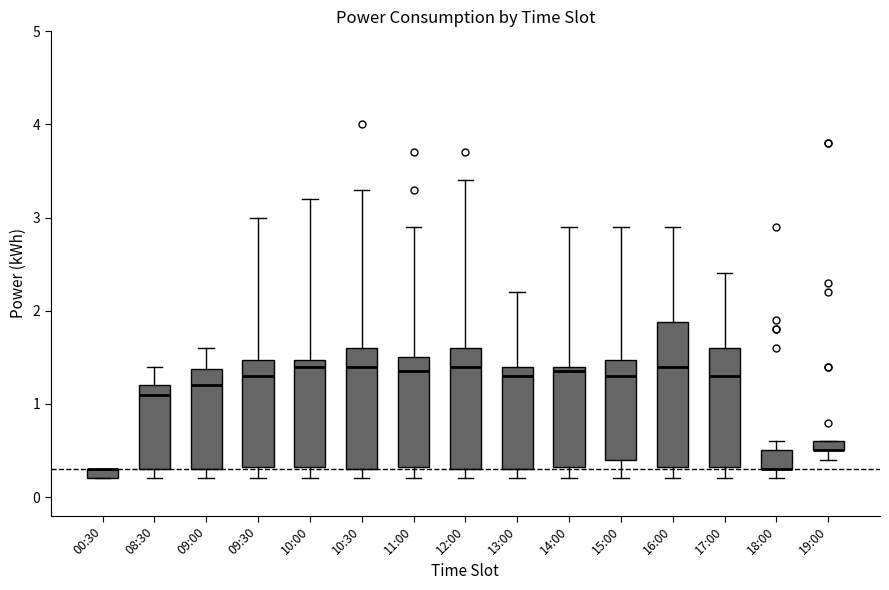

Comparing the boxes themselves (not the whiskers), which one is the tallest?

16:00